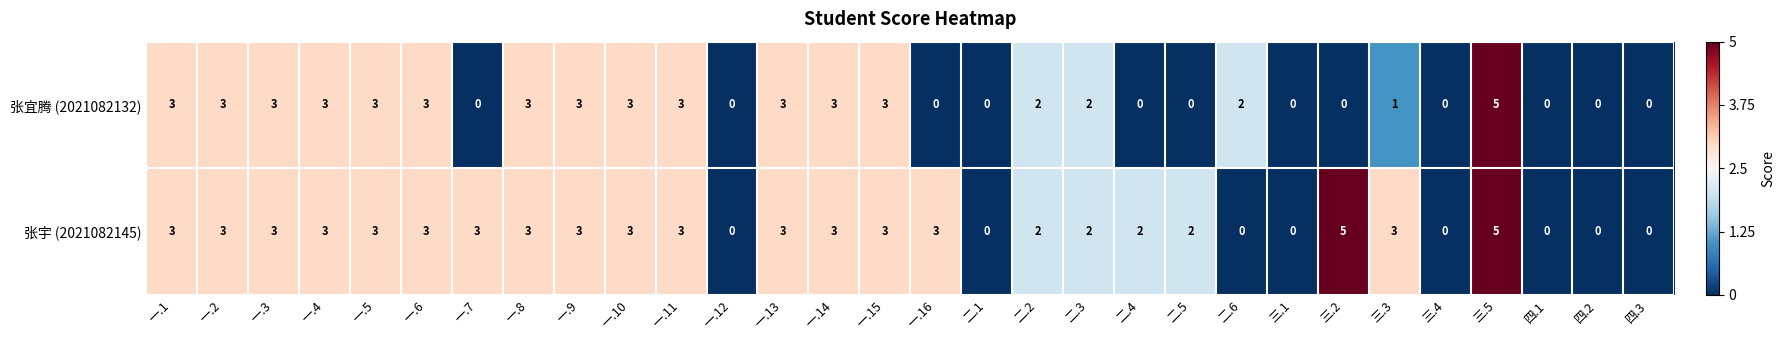

Rank the series by their average value, from highest to lowest.

张宇 (2021082145), 张宜腾 (2021082132)